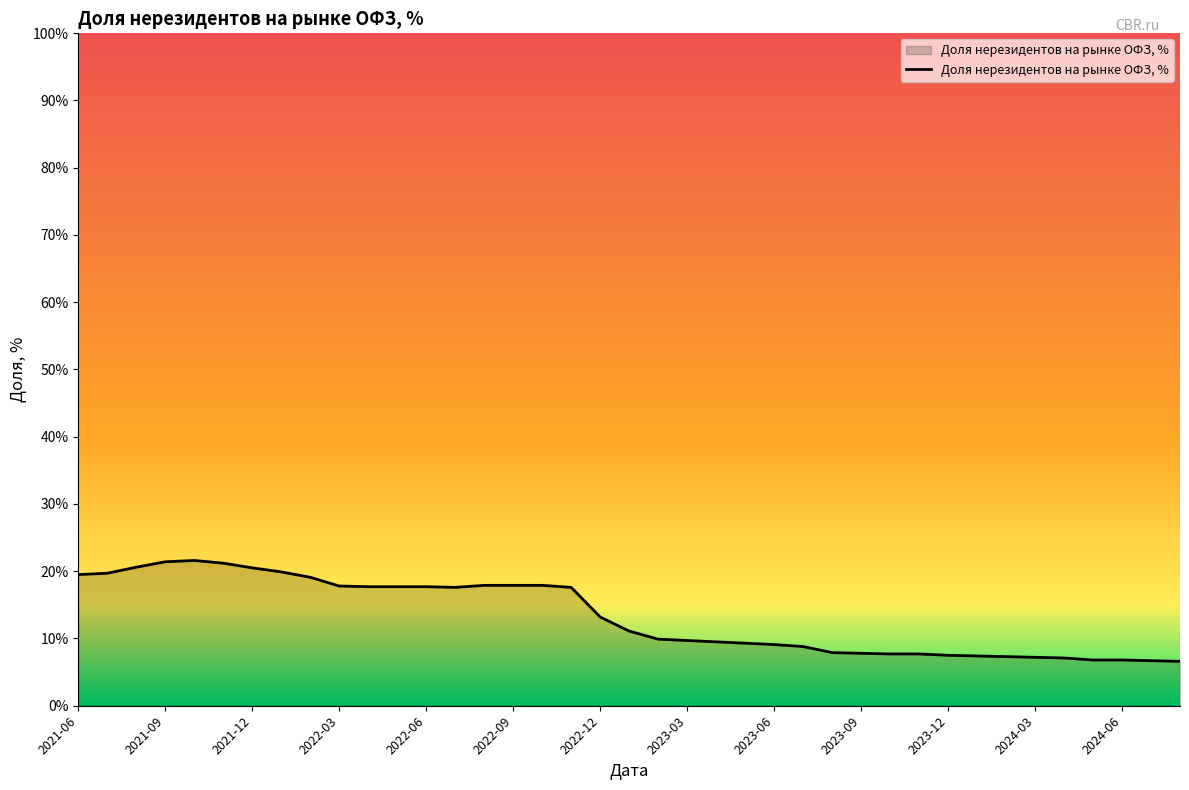

What is the maximum value shown in the chart?

21.6